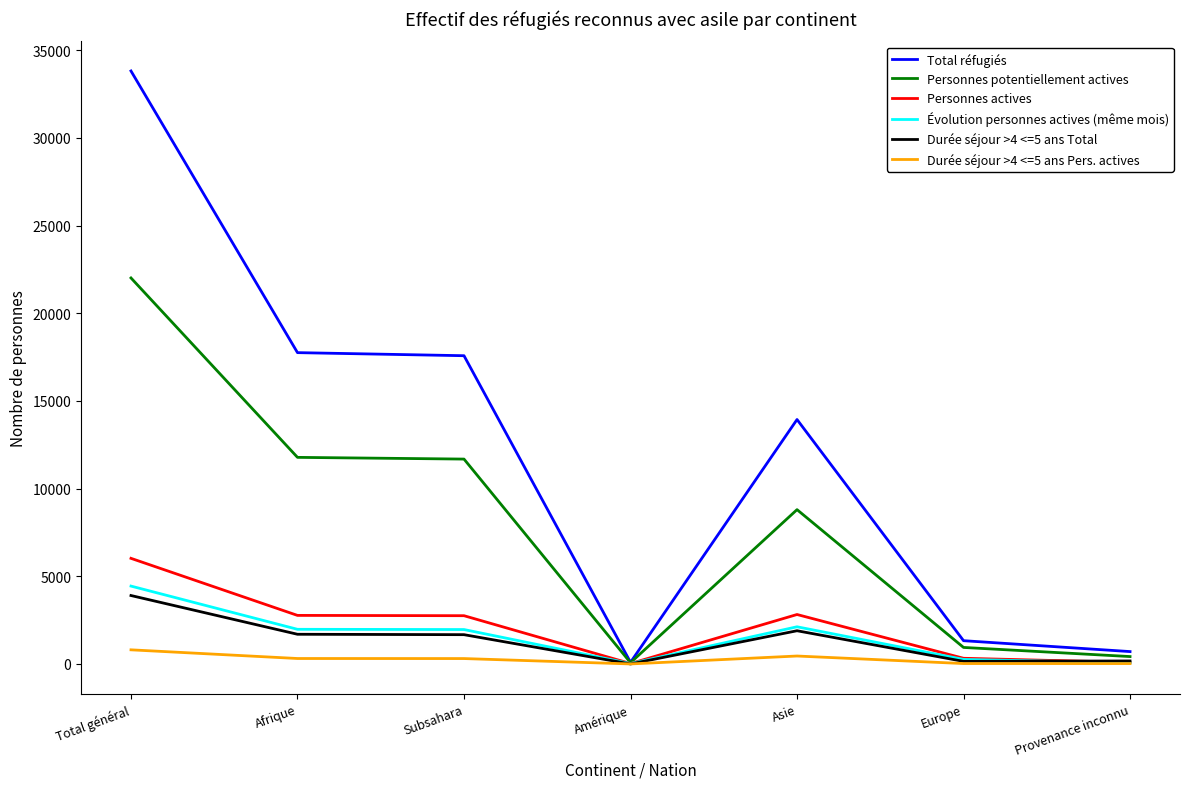

Which series has the largest range (max minus min)?

Total réfugiés